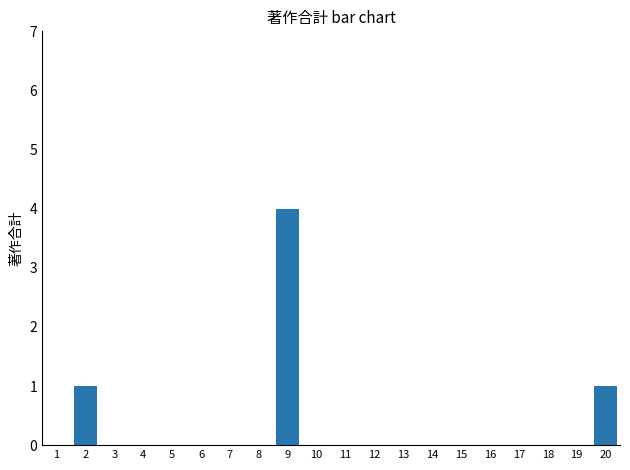

Reading left to right, extract all data points from this chart.

0	1	0	0	0	0	0	0	4	0	0	0	0	0	0	0	0	0	0	1